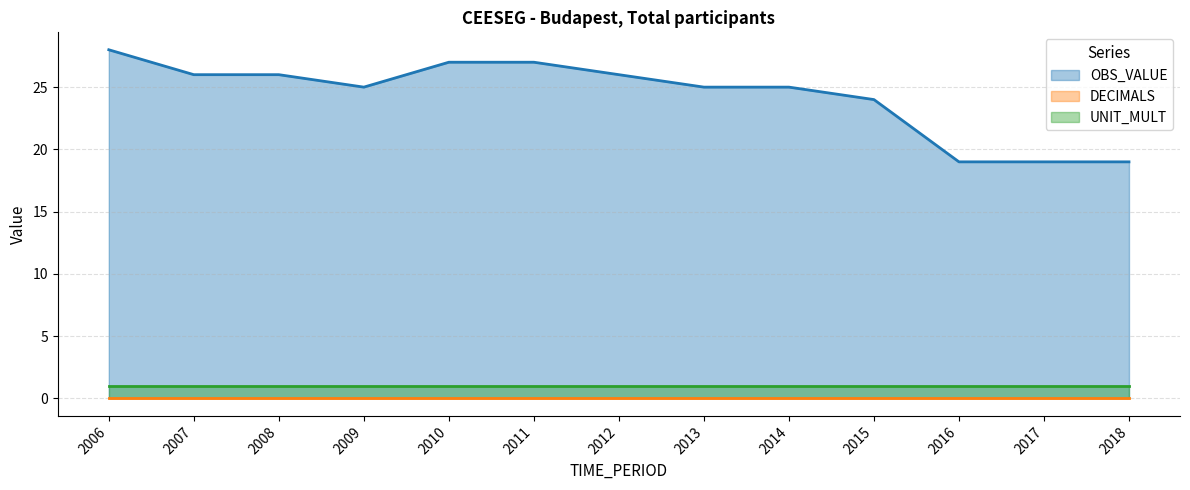

Between 2008 and 2015, which is larger?

2008